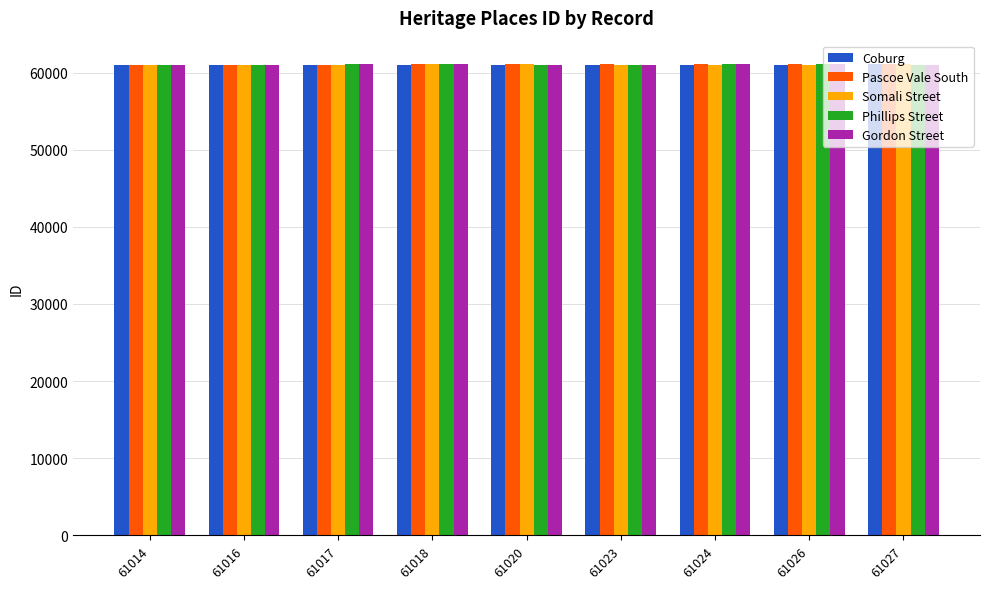

What is the average value of the Pascoe Vale South series?

61067